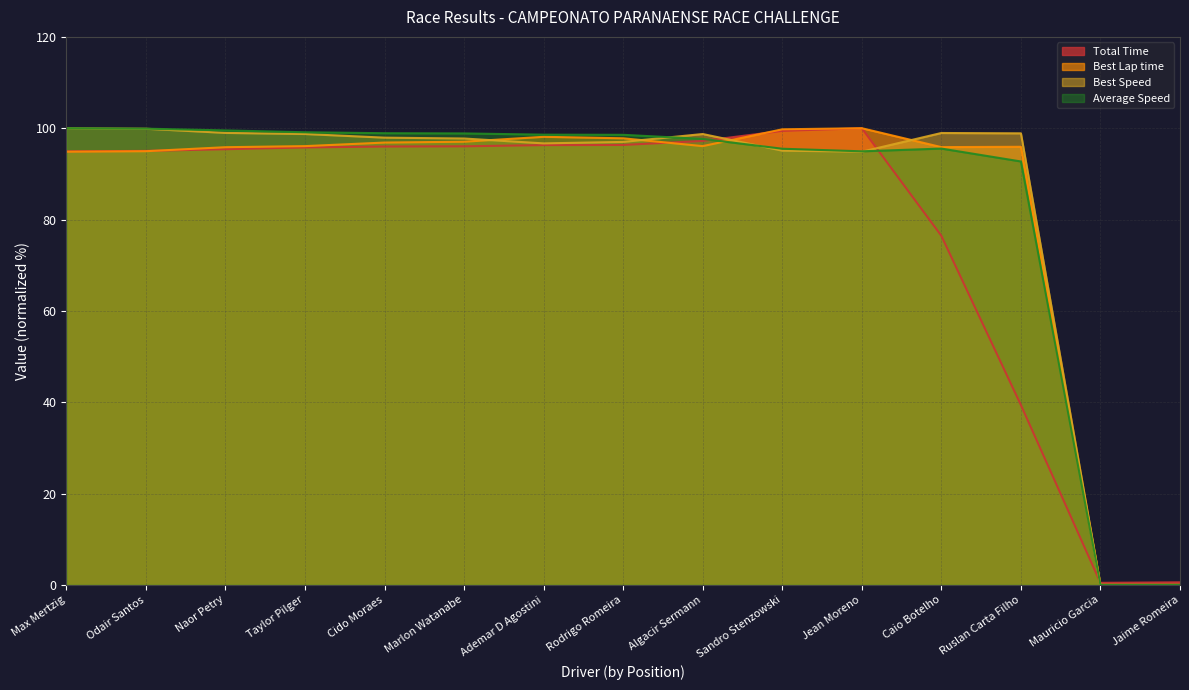

Which series ends up on top after the final intersection of Best Lap time and Total Time?

Total Time